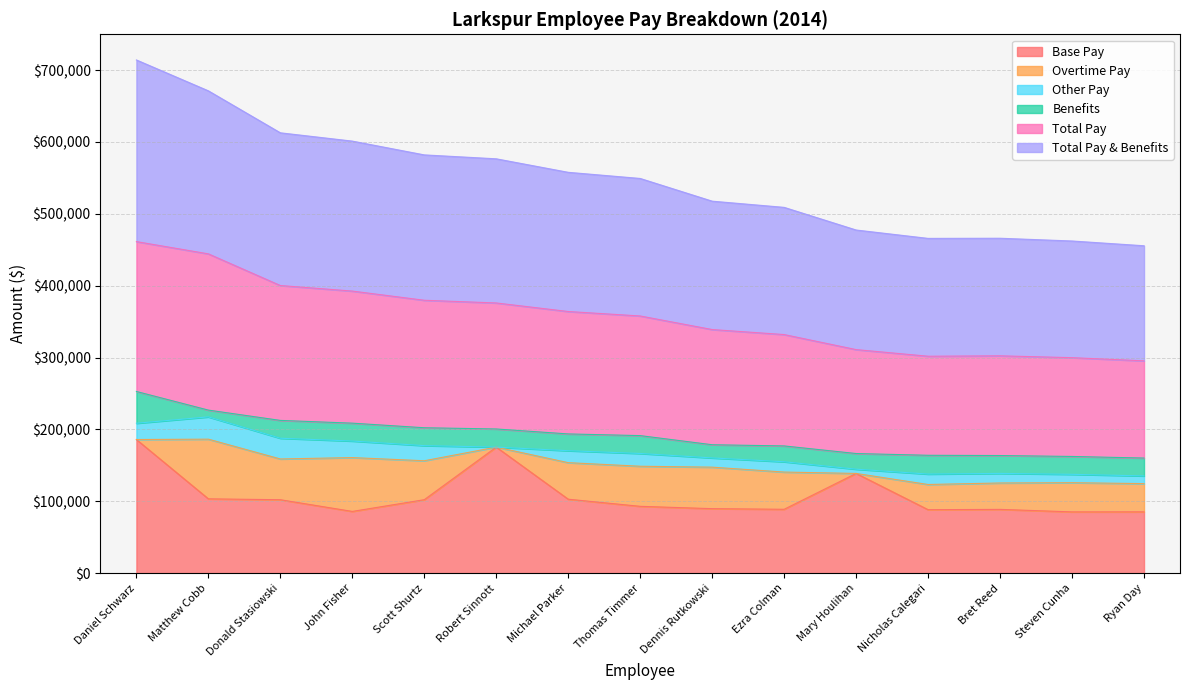

What is the difference between the maximum and minimum values in the Base Pay series?

100689.7